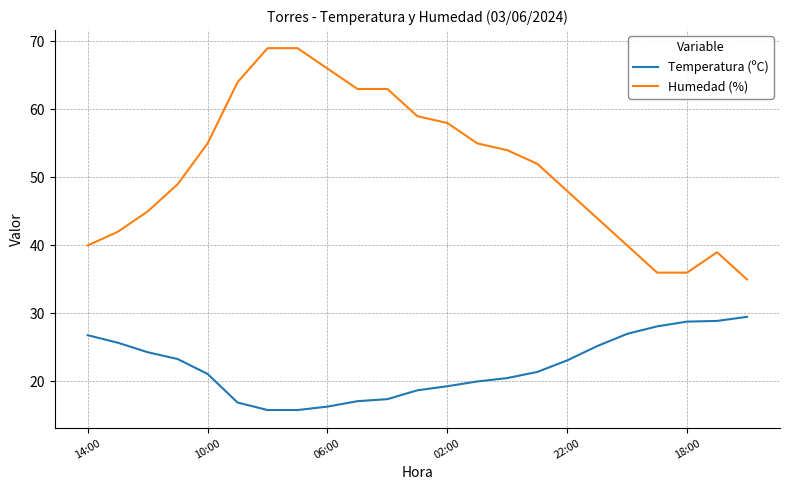

Which series has the largest total across all categories?

Humedad (%)